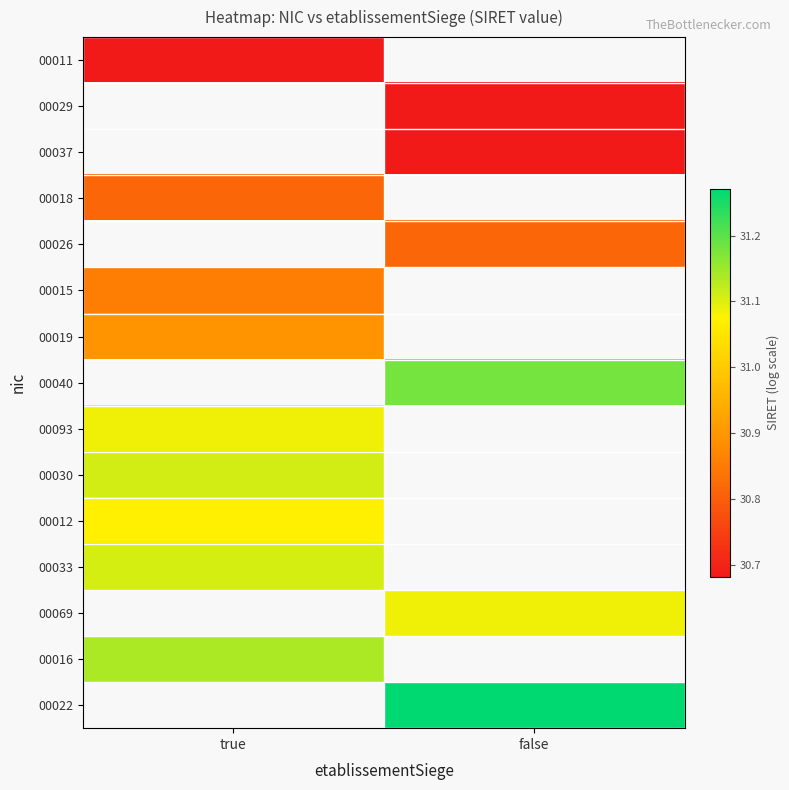

Reading left to right, extract all data points from this chart.

00011: true=30.7	false=0.0
00029: true=0.0	false=30.7
00037: true=0.0	false=30.7
00018: true=30.8	false=0.0
00026: true=0.0	false=30.8
00015: true=30.9	false=0.0
00019: true=30.9	false=0.0
00040: true=0.0	false=31.2
00093: true=31.1	false=0.0
00030: true=31.1	false=0.0
00012: true=31.1	false=0.0
00033: true=31.1	false=0.0
00069: true=0.0	false=31.1
00016: true=31.1	false=0.0
00022: true=0.0	false=31.3